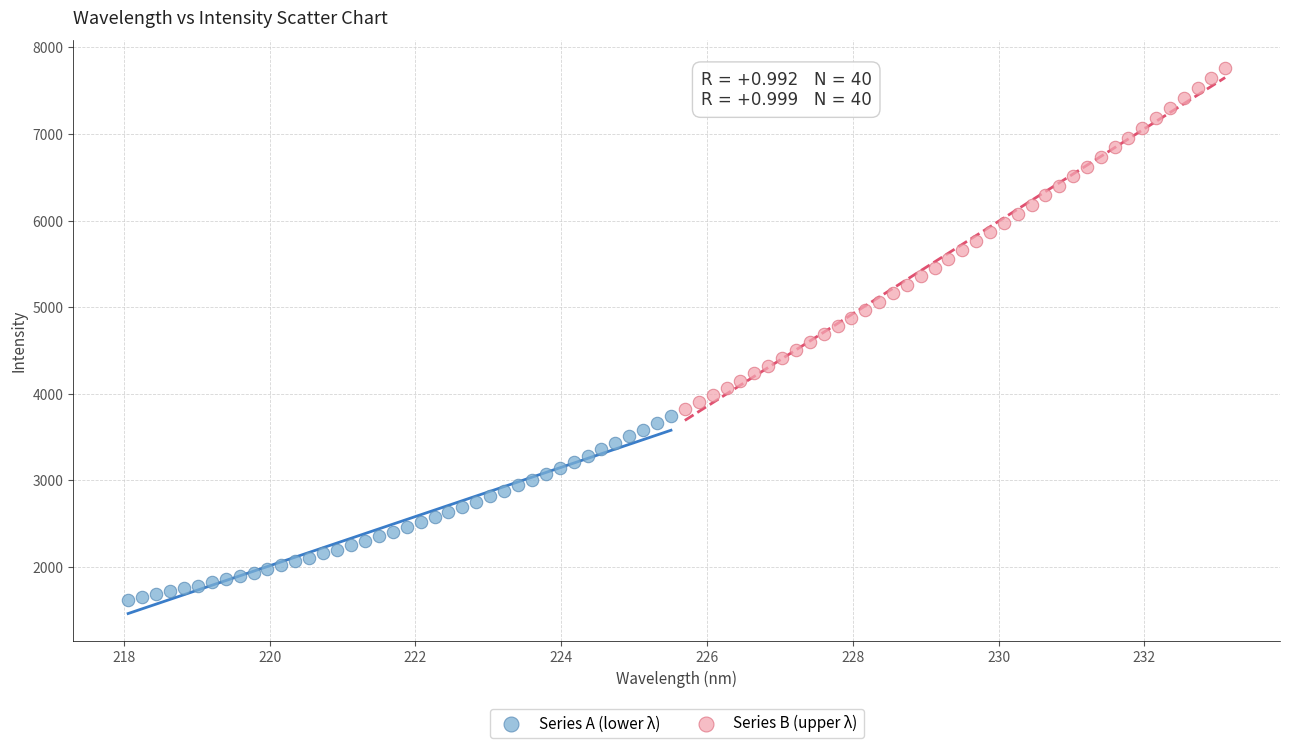

Which series contains the lowest Y value?

Series A (lower λ)